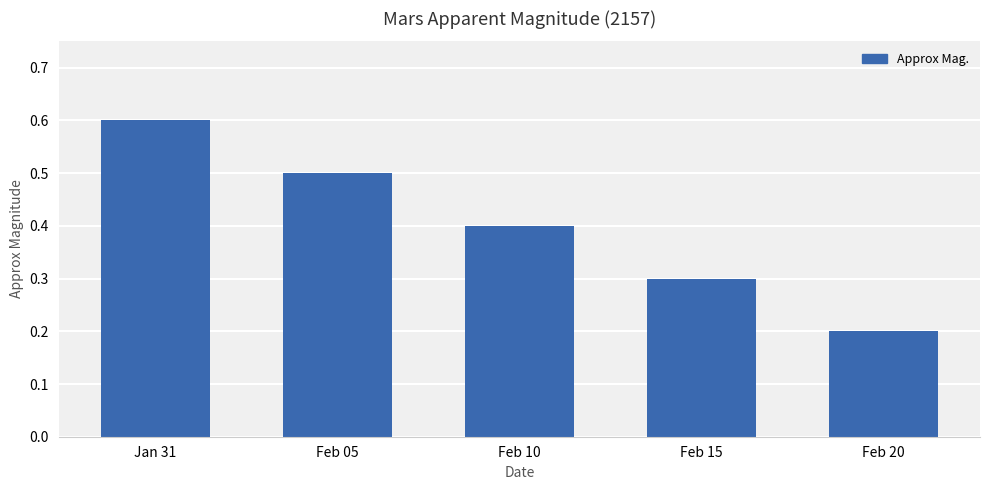

Which has a higher value, Feb 10 or Feb 05?

Feb 05